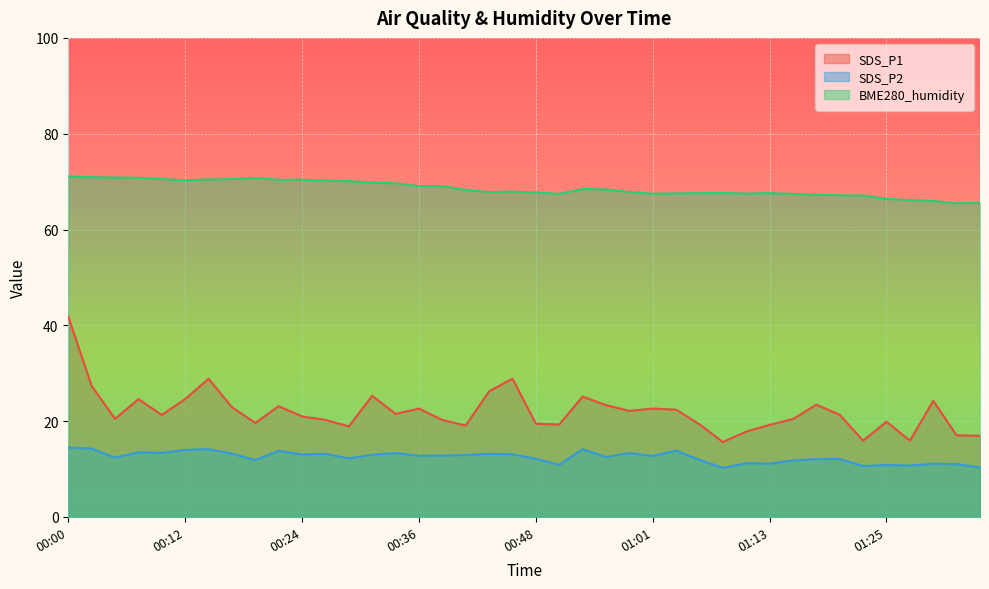

What is the value of the SDS_P2 point at the 35th from the left?

10.6